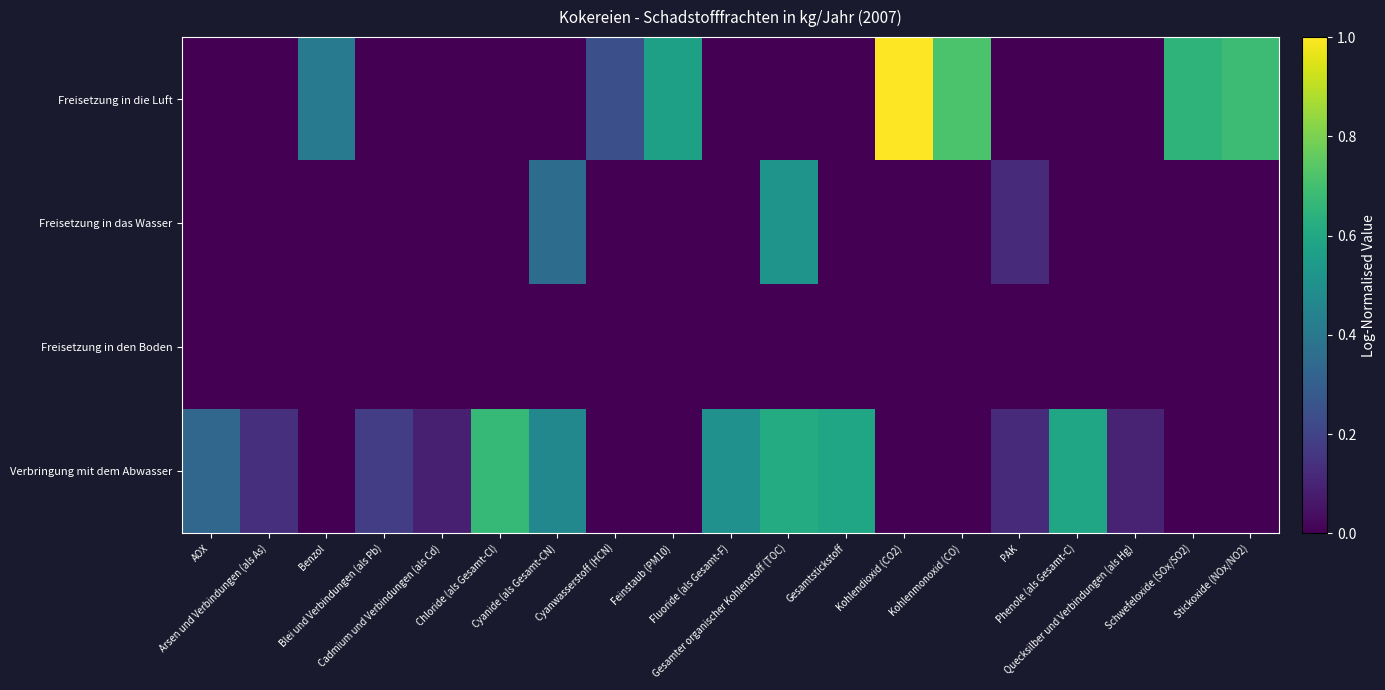

Reading left to right, list all the values displayed in this chart.

Freisetzung in die Luft: AOX=0.0	Arsen und Verbindungen (als As)=0.0	Benzol=0.4	Blei und Verbindungen (als Pb)=0.0	Cadmium und Verbindungen (als Cd)=0.0	Chloride (als Gesamt-Cl)=0.0	Cyanide (als Gesamt-CN)=0.0	Cyanwasserstoff (HCN)=0.2	Feinstaub (PM10)=0.6	Fluoride (als Gesamt-F)=0.0	Gesamter organischer Kohlenstoff (TOC)=0.0	Gesamtstickstoff=0.0	Kohlendioxid (CO2)=1.0	Kohlenmonoxid (CO)=0.7	PAK=0.0	Phenole (als Gesamt-C)=0.0	Quecksilber und Verbindungen (als Hg)=0.0	Schwefeloxide (SOx/SO2)=0.7	Stickoxide (NOx/NO2)=0.7
Freisetzung in das Wasser: AOX=0.0	Arsen und Verbindungen (als As)=0.0	Benzol=0.0	Blei und Verbindungen (als Pb)=0.0	Cadmium und Verbindungen (als Cd)=0.0	Chloride (als Gesamt-Cl)=0.0	Cyanide (als Gesamt-CN)=0.4	Cyanwasserstoff (HCN)=0.0	Feinstaub (PM10)=0.0	Fluoride (als Gesamt-F)=0.0	Gesamter organischer Kohlenstoff (TOC)=0.5	Gesamtstickstoff=0.0	Kohlendioxid (CO2)=0.0	Kohlenmonoxid (CO)=0.0	PAK=0.1	Phenole (als Gesamt-C)=0.0	Quecksilber und Verbindungen (als Hg)=0.0	Schwefeloxide (SOx/SO2)=0.0	Stickoxide (NOx/NO2)=0.0
Freisetzung in den Boden: AOX=0.0	Arsen und Verbindungen (als As)=0.0	Benzol=0.0	Blei und Verbindungen (als Pb)=0.0	Cadmium und Verbindungen (als Cd)=0.0	Chloride (als Gesamt-Cl)=0.0	Cyanide (als Gesamt-CN)=0.0	Cyanwasserstoff (HCN)=0.0	Feinstaub (PM10)=0.0	Fluoride (als Gesamt-F)=0.0	Gesamter organischer Kohlenstoff (TOC)=0.0	Gesamtstickstoff=0.0	Kohlendioxid (CO2)=0.0	Kohlenmonoxid (CO)=0.0	PAK=0.0	Phenole (als Gesamt-C)=0.0	Quecksilber und Verbindungen (als Hg)=0.0	Schwefeloxide (SOx/SO2)=0.0	Stickoxide (NOx/NO2)=0.0
Verbringung mit dem Abwasser: AOX=0.3	Arsen und Verbindungen (als As)=0.1	Benzol=0.0	Blei und Verbindungen (als Pb)=0.2	Cadmium und Verbindungen (als Cd)=0.1	Chloride (als Gesamt-Cl)=0.7	Cyanide (als Gesamt-CN)=0.5	Cyanwasserstoff (HCN)=0.0	Feinstaub (PM10)=0.0	Fluoride (als Gesamt-F)=0.5	Gesamter organischer Kohlenstoff (TOC)=0.6	Gesamtstickstoff=0.6	Kohlendioxid (CO2)=0.0	Kohlenmonoxid (CO)=0.0	PAK=0.1	Phenole (als Gesamt-C)=0.6	Quecksilber und Verbindungen (als Hg)=0.1	Schwefeloxide (SOx/SO2)=0.0	Stickoxide (NOx/NO2)=0.0